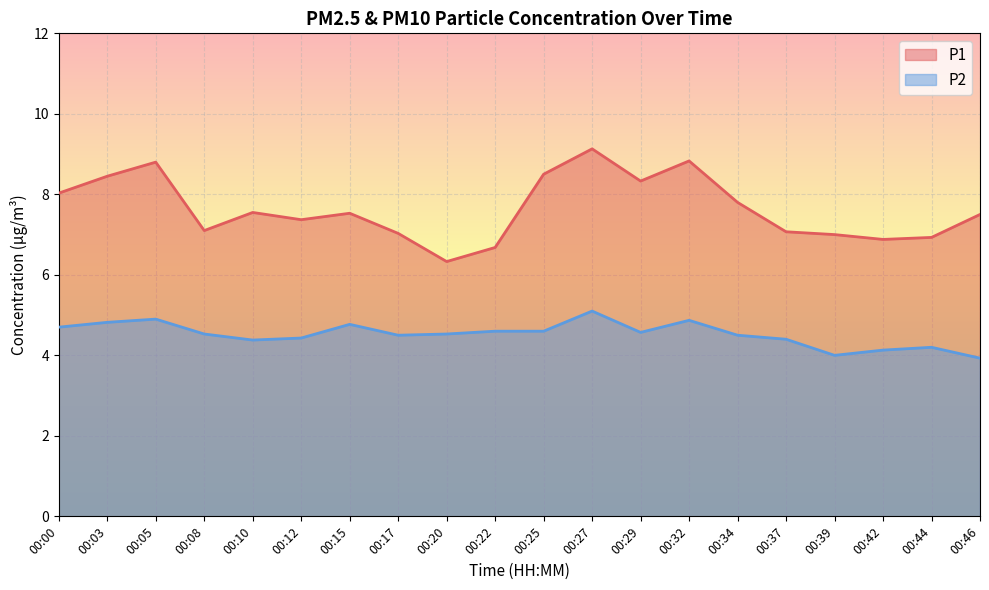

True or false: P2 has more than 0 points higher than both neighbors.

True